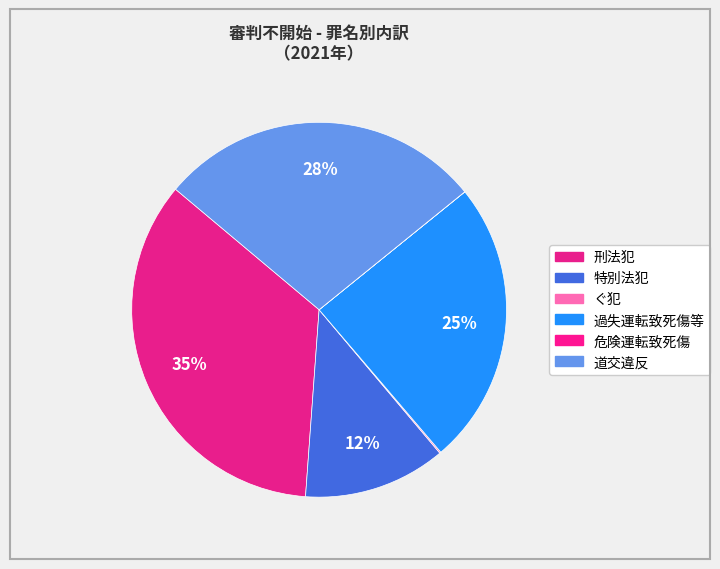

True or false: 道交違反 accounts for 39% of the total.

False